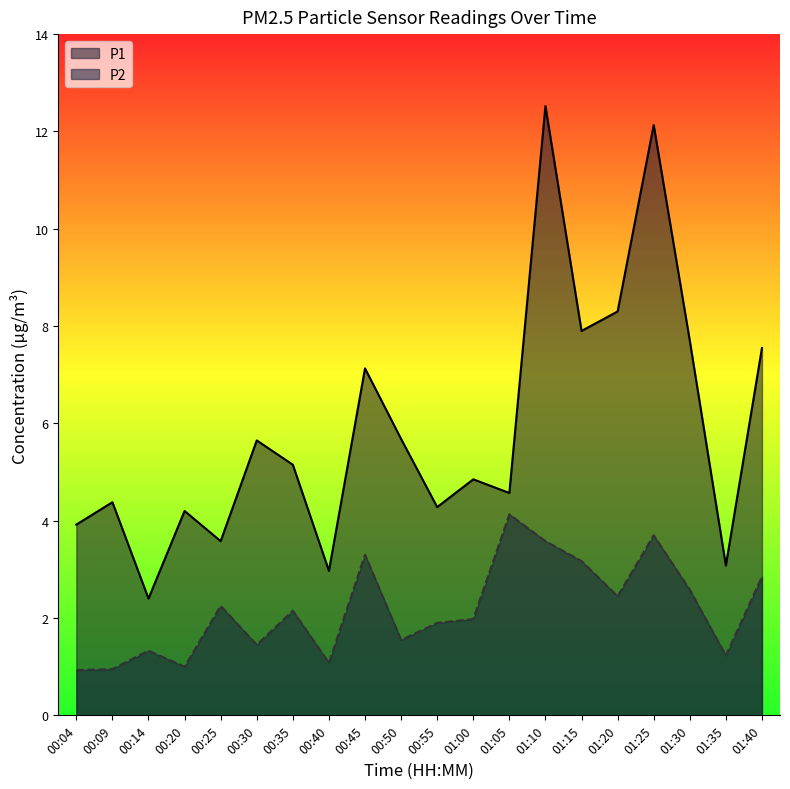

What is the difference between the maximum and minimum values in the P2 series?

3.2